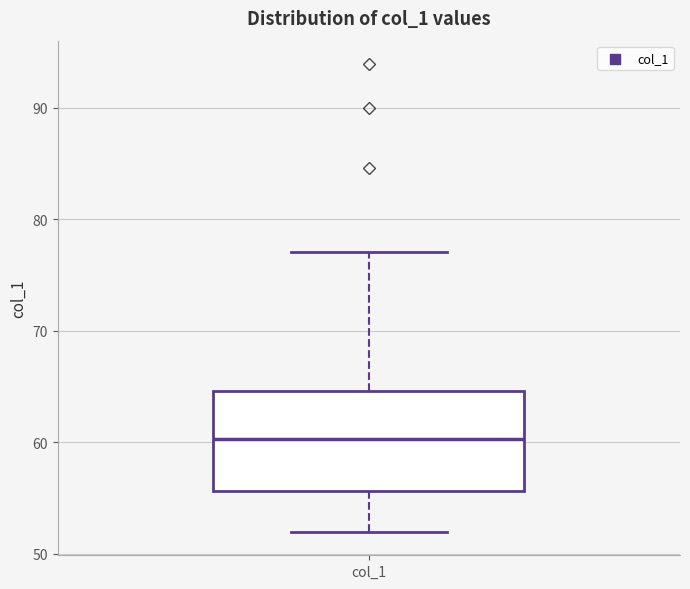

Read this box plot against the y-axis: the position of the median line, the range covered by the box, and the ends of both whiskers. The values are not printed on the chart, so give them approximately, as read against the axis.

median 60, box 56 to 65, whiskers 52 to 77